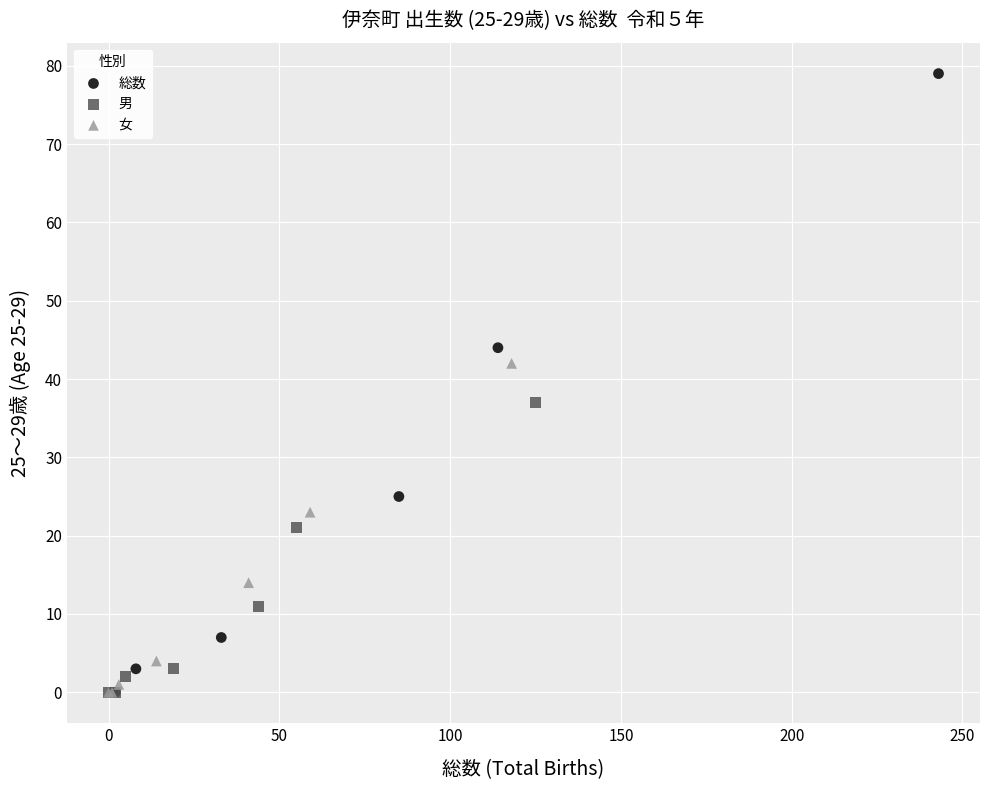

Which series has the widest spread of Y values?

総数